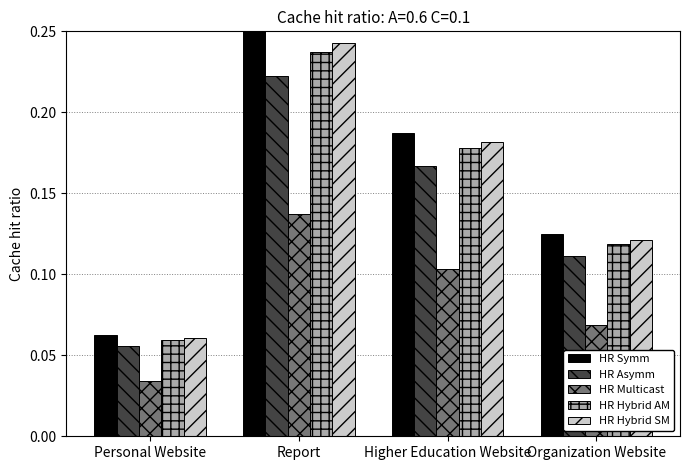

Which series has the widest spread of values?

HR Symm